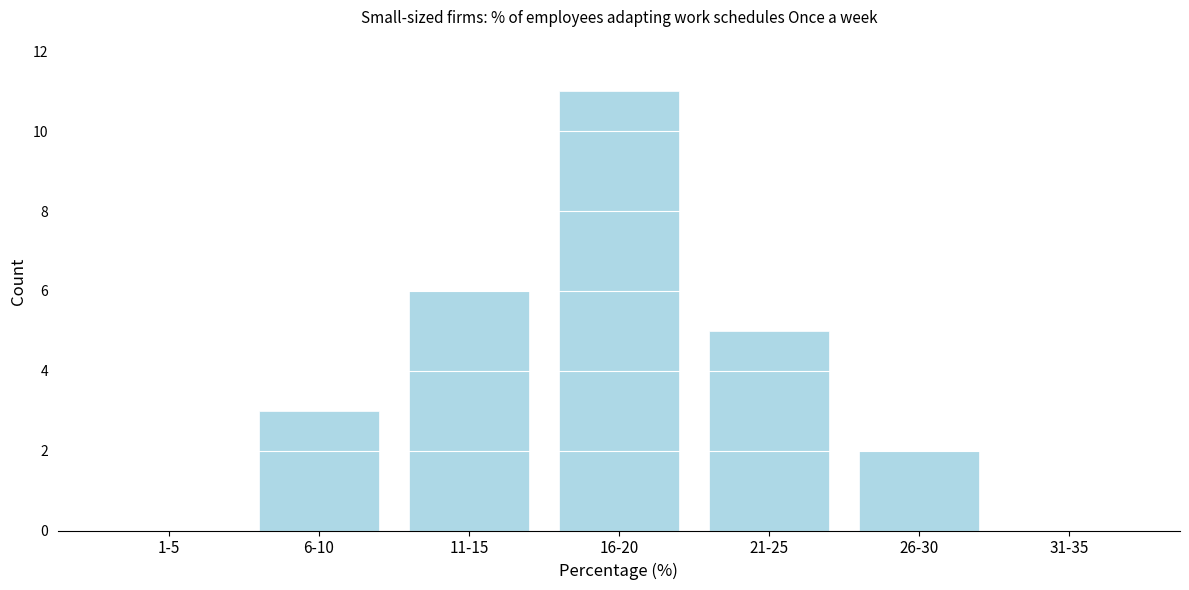

Reading left to right, extract all data points from this chart.

1-5=0	6-10=3	11-15=6	16-20=11	21-25=5	26-30=2	31-35=0